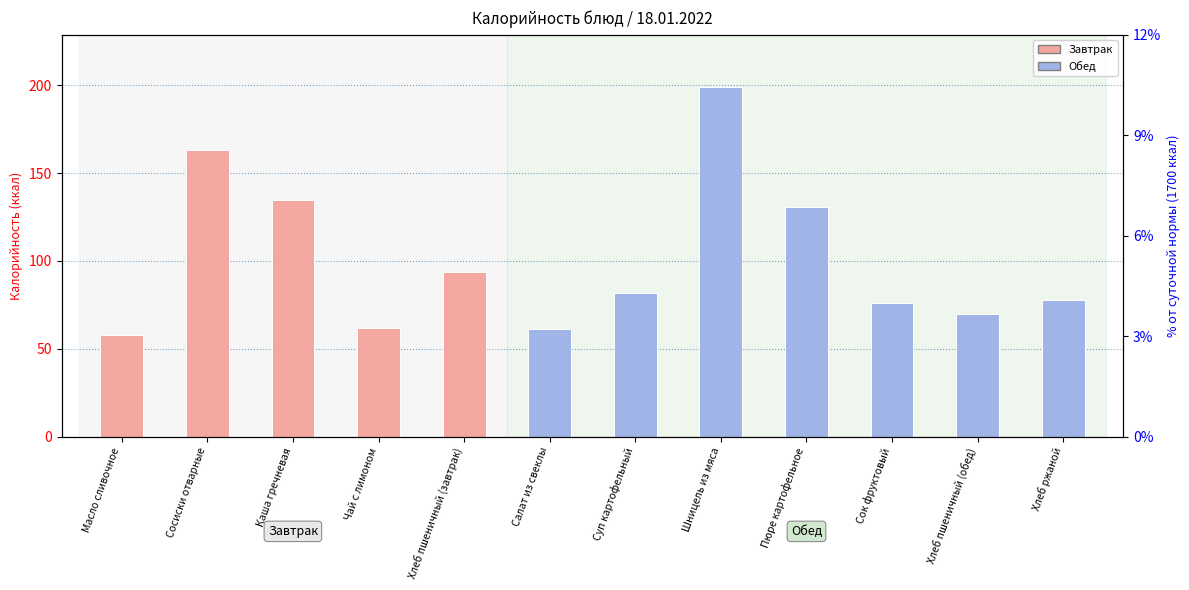

The chart shows a value of 70 at Хлеб пшеничный (обед). True or false?

True